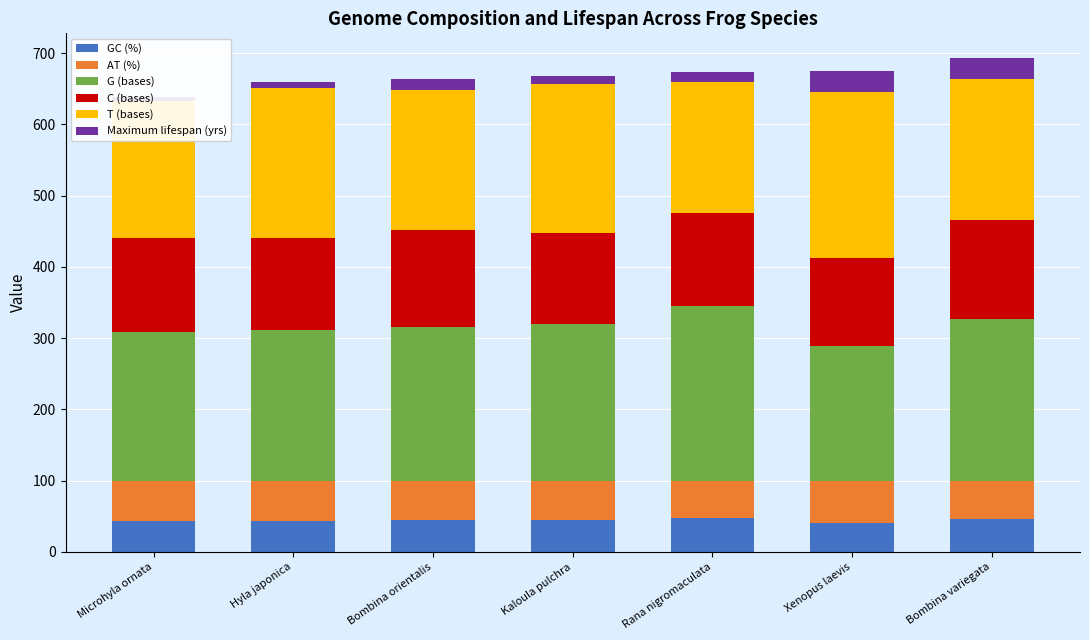

What is the total value across all series at Kaloula pulchra?

668.0